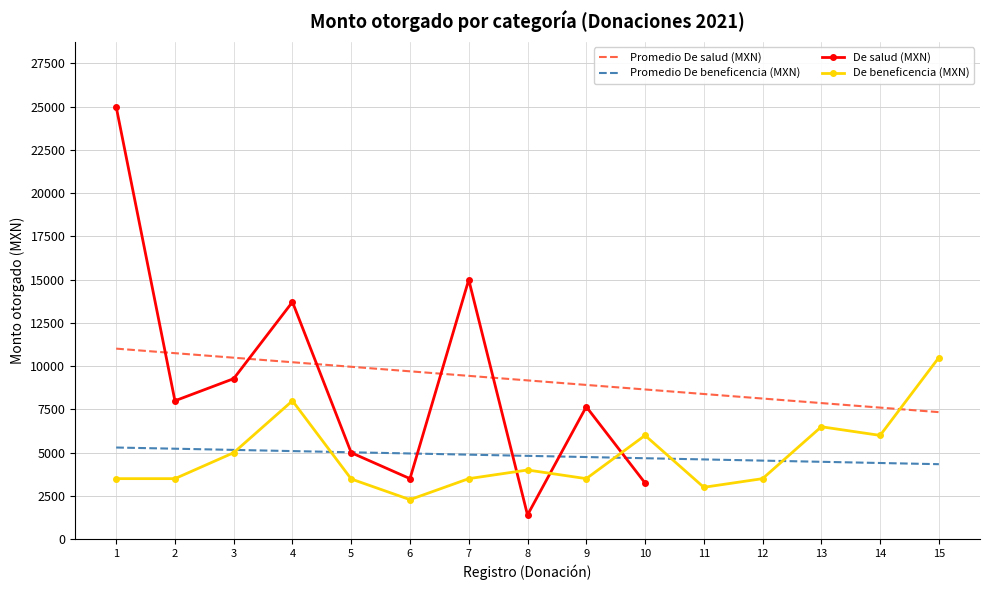

What is the ratio of the value at 5 to the value at 9?

0.7